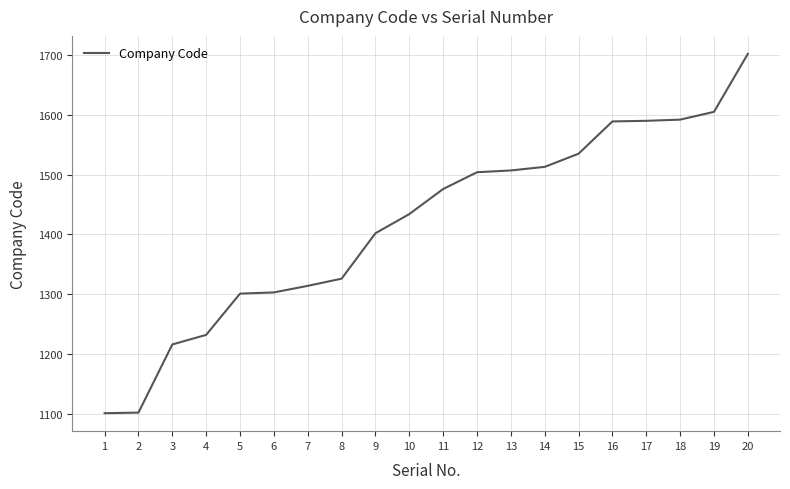

Between 4 and 13, which is larger?

13